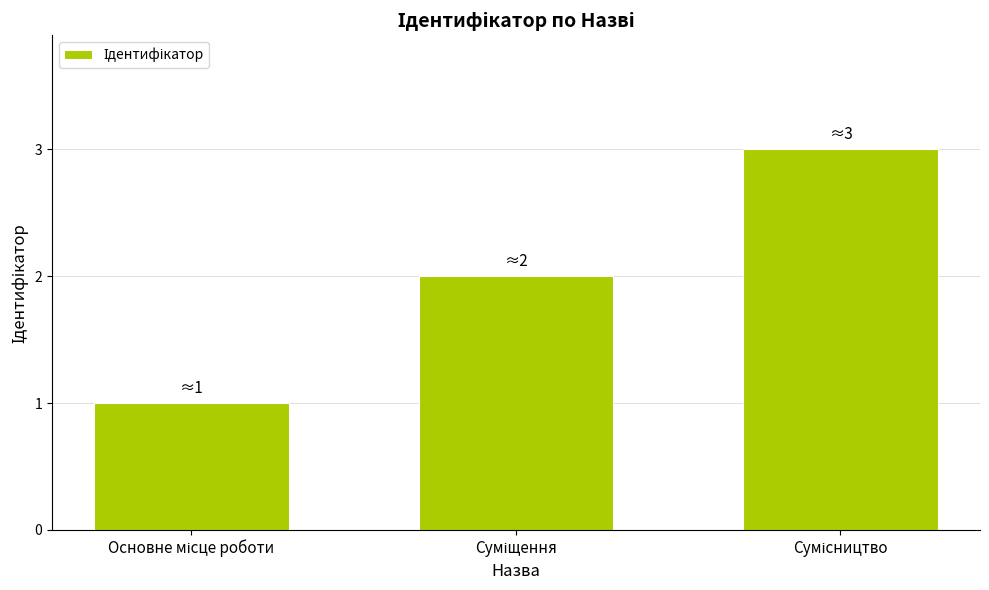

What is the average value?

2